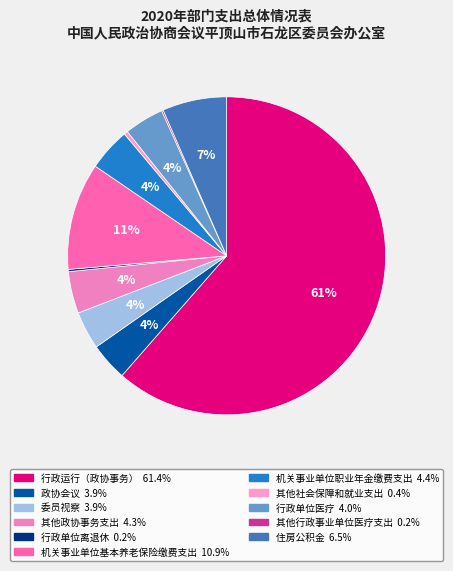

Is it true that 住房公积金 is 1% of the pie?

False